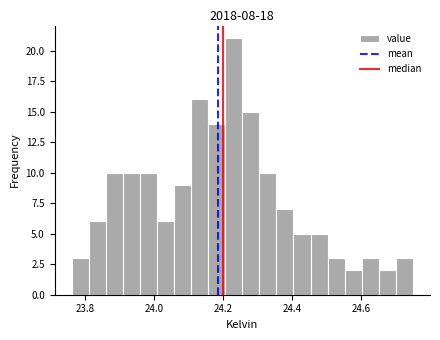

Around what value on the x-axis is the tallest bar? Give the approximate position of its centre, as read against the axis.

24.24